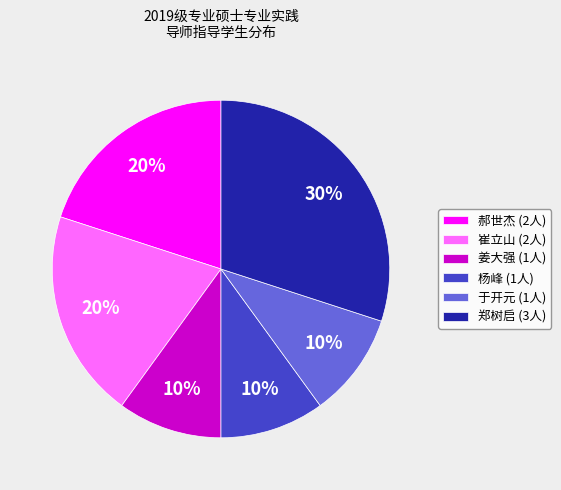

What percentage is the 于开元 (1人) slice, to the nearest percent?

10%